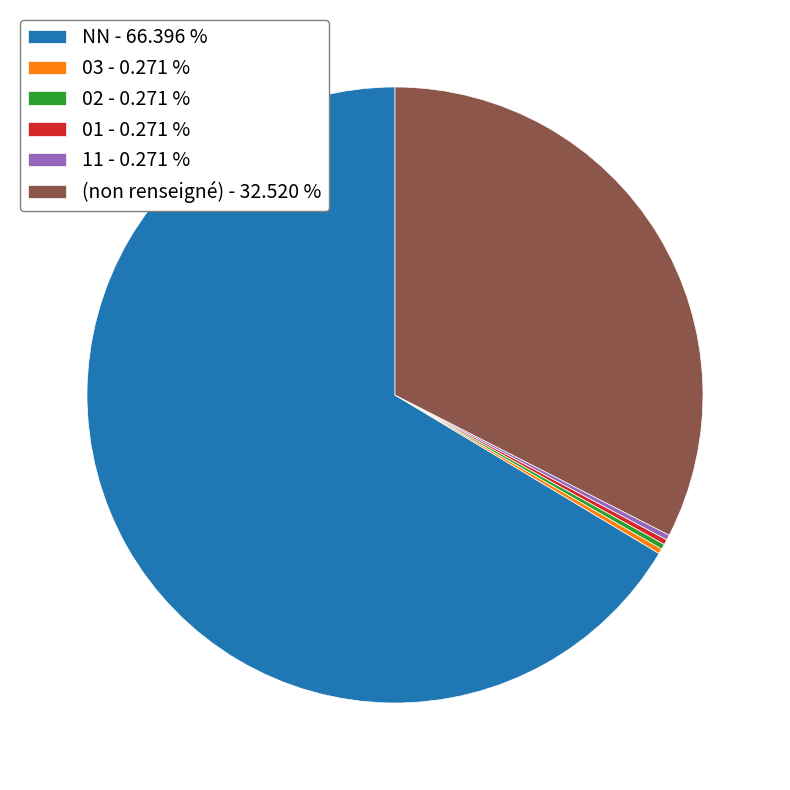

Does any single category account for the majority?

Yes